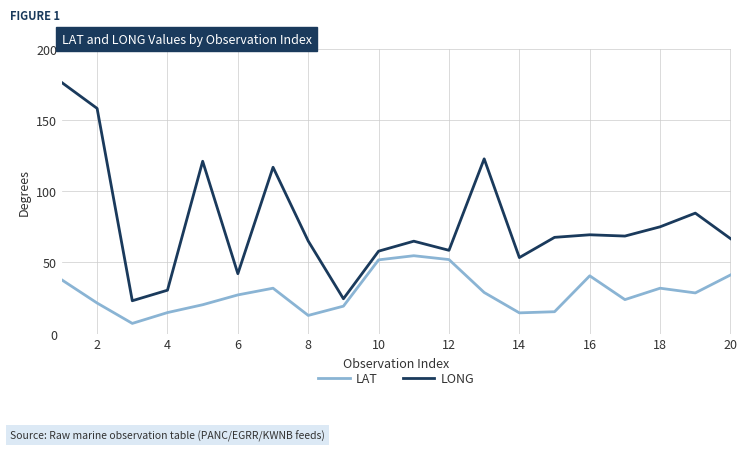

Does the chart have visible grid lines?

Yes